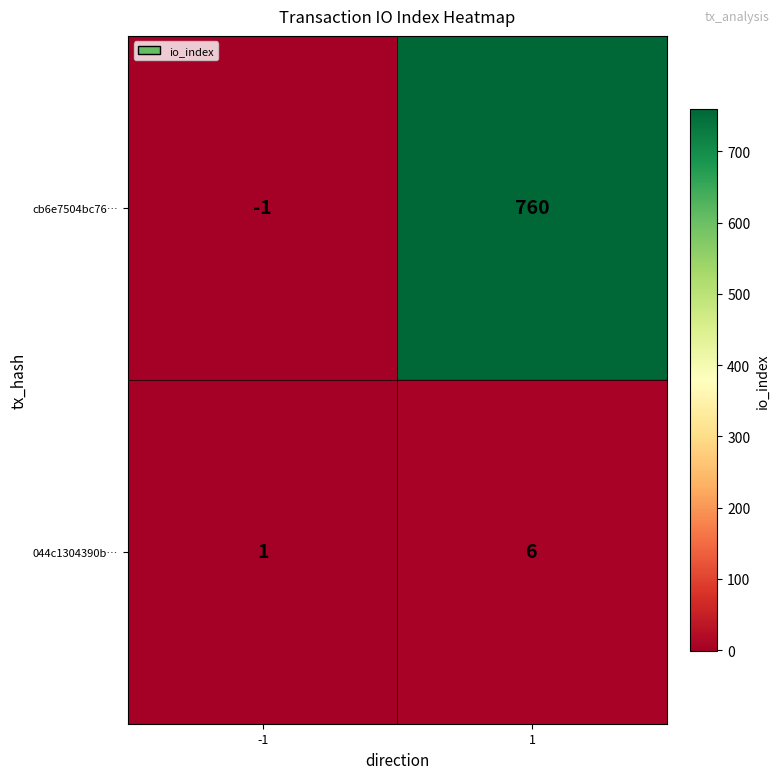

The value of cb6e7504bc76… at -1 is -2. True or false?

False